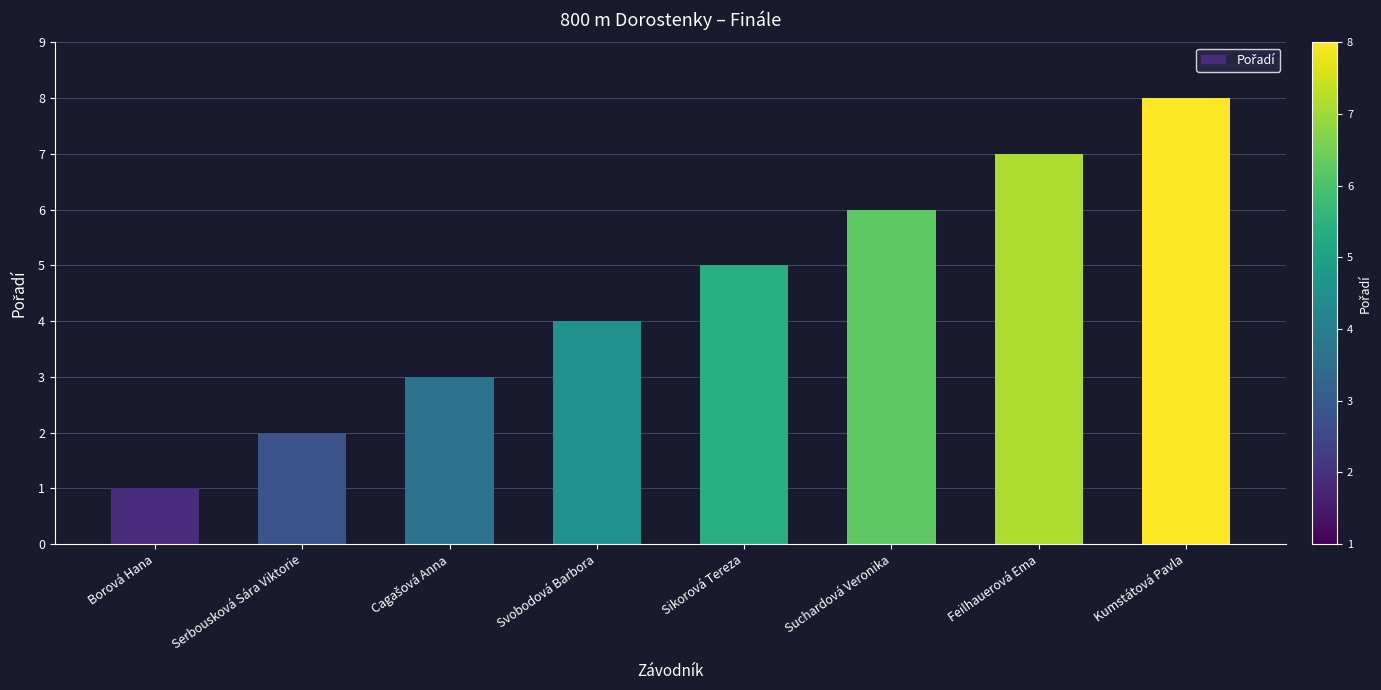

Reading right to left, transcribe all the data shown in this chart.

8	7	6	5	4	3	2	1